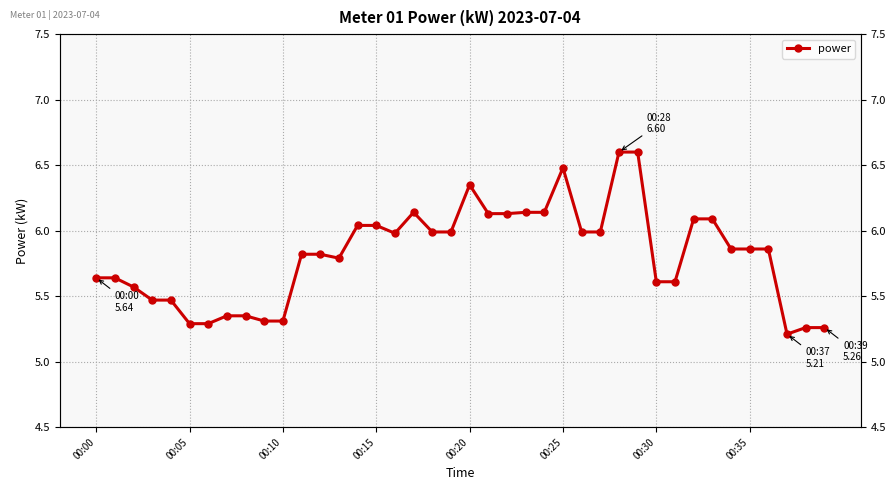

True or false: the data shows 6.6 at 28.

True